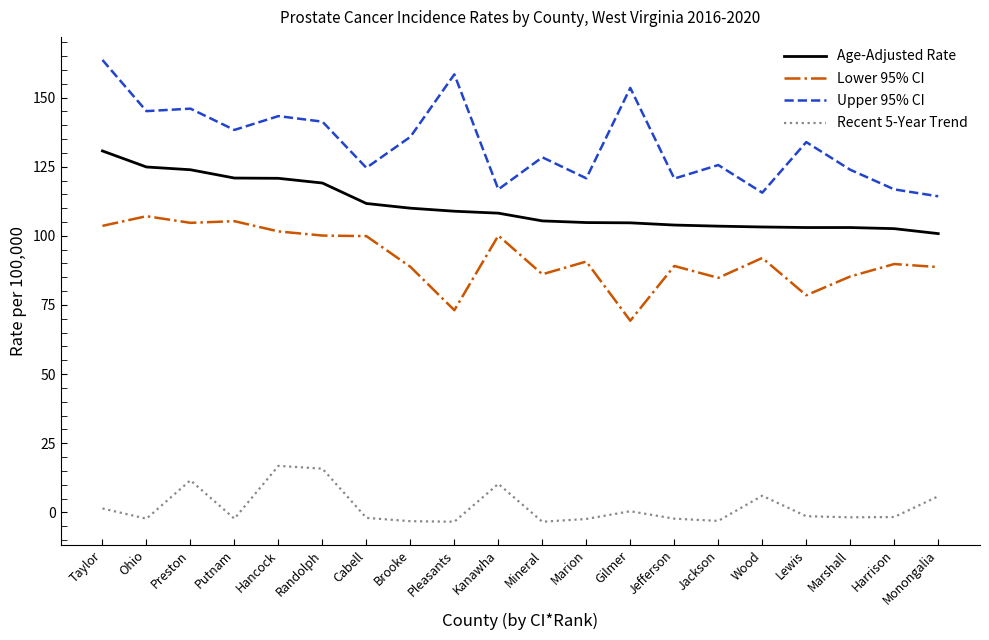

The value of Upper 95% CI at Randolph is 141.3. True or false?

True